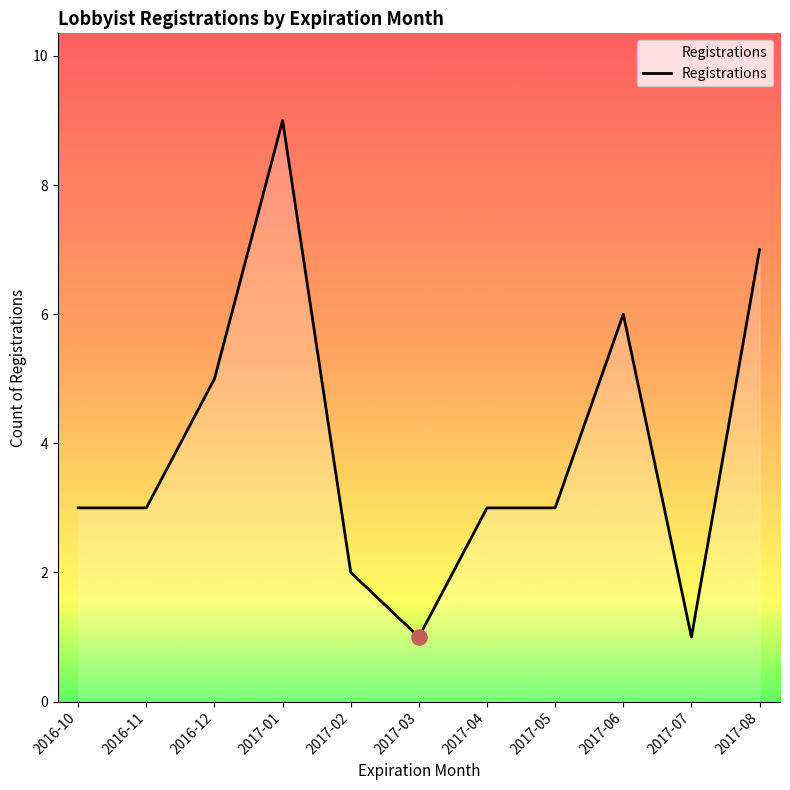

Which has a higher value, 2017-07 or 2017-04?

2017-04